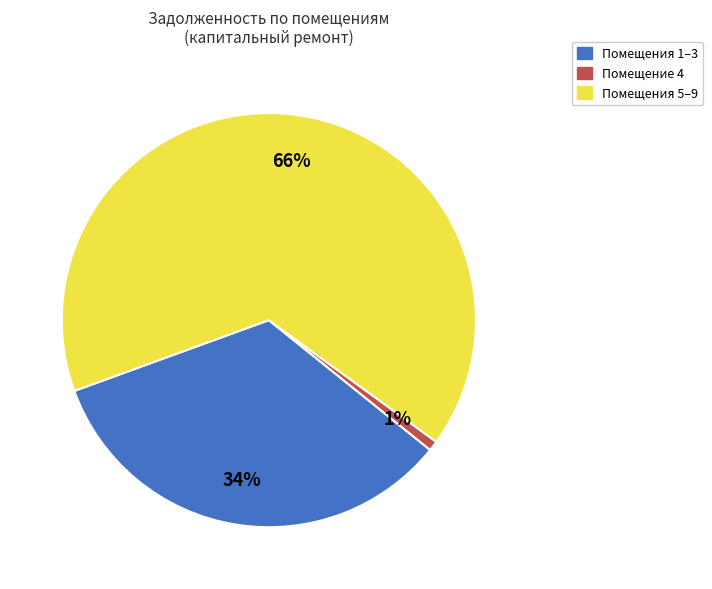

To the nearest percent, what is the average slice percentage?

33%